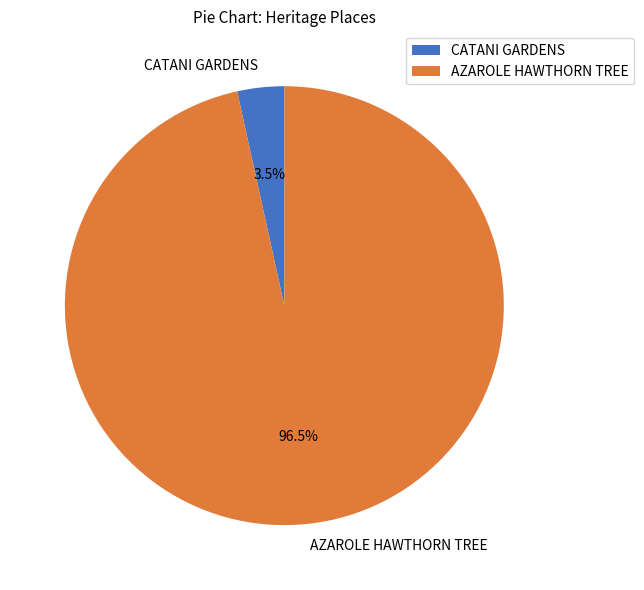

Is there any slice that represents more than half of the pie?

Yes